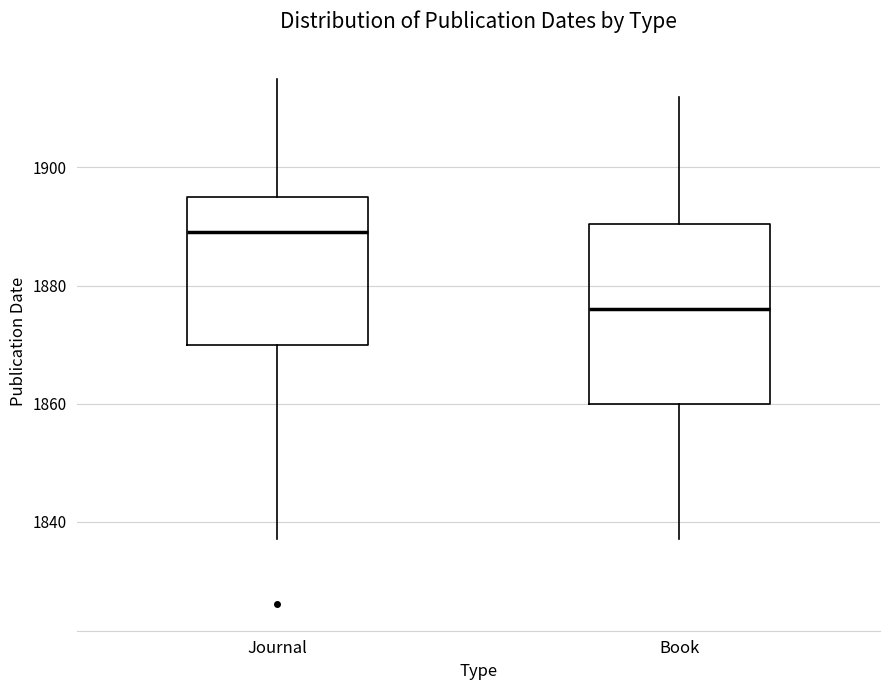

Which box is the tallest, from its lower edge to its upper edge?

Book